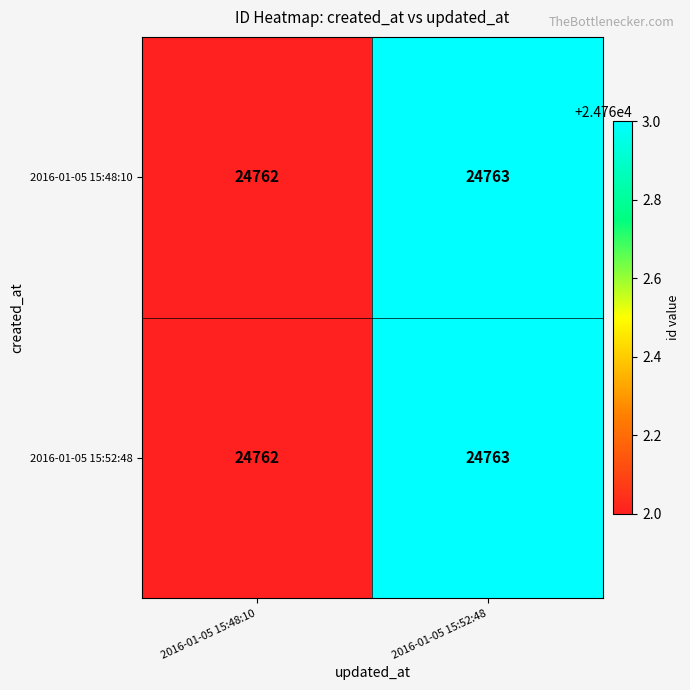

The value of 2016-01-05 15:52:48 at 2016-01-05 15:48:10 is 24762. True or false?

True